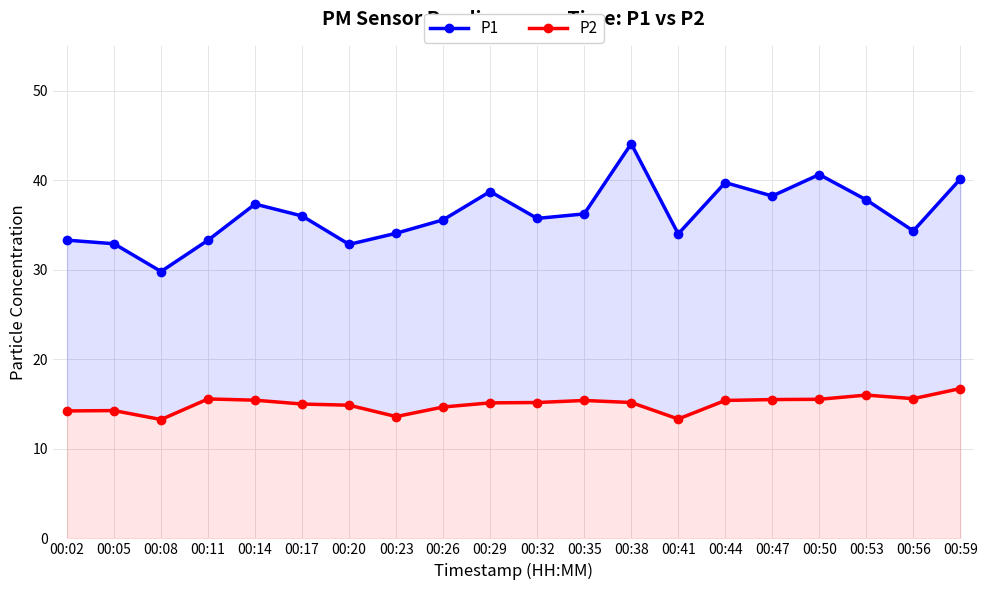

Which series has the largest total across all categories?

P1